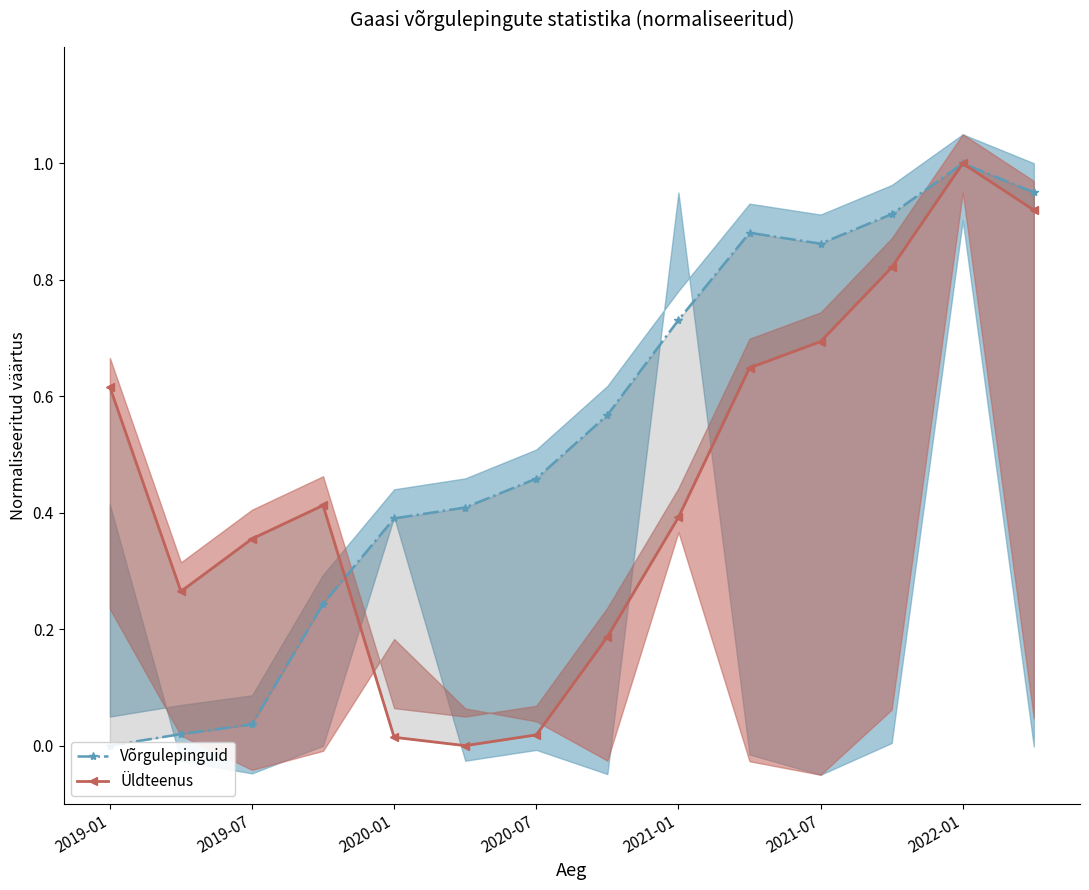

How many distinct data groups are displayed?

2